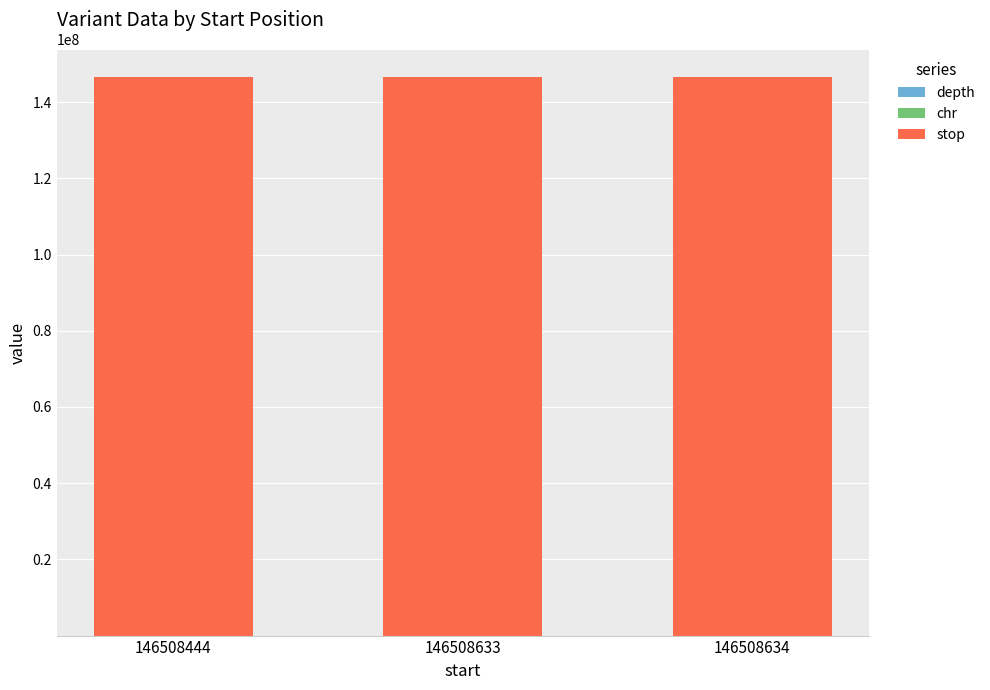

The value of stop at 146508444 is 74773731. True or false?

False